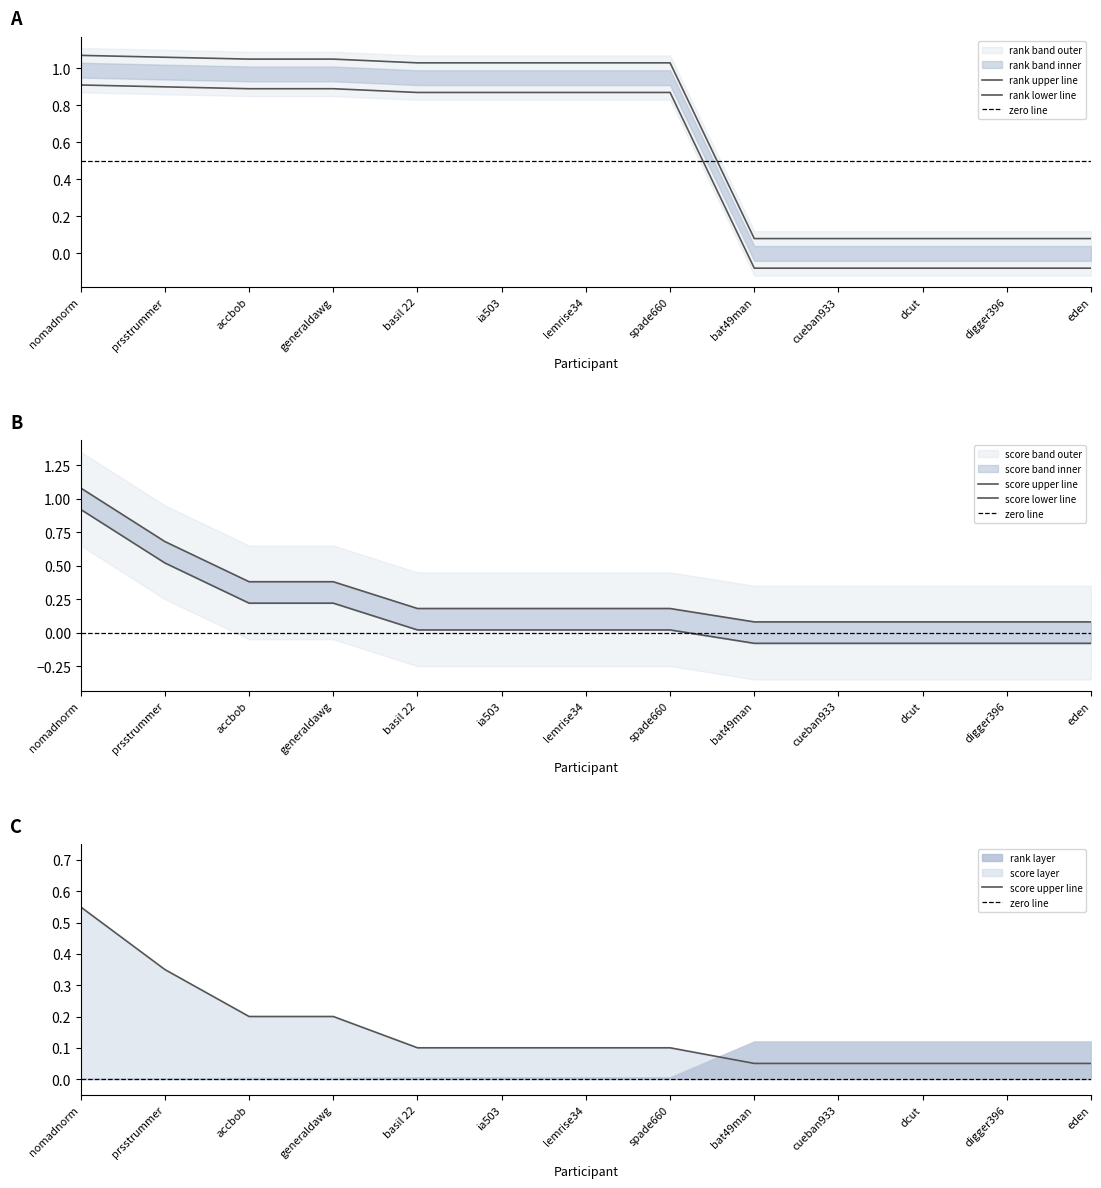

Reading left to right, extract all data points from this chart.

rank: nomadnorm=1.1	prsstrummer=1.1	accbob=1.0	generaldawg=1.0	basil 22=1.0	ia503=1.0	lemrise34=1.0	spade660=1.0	bat49man=0.1	cueban933=0.1	dcut=0.1	digger396=0.1	eden=0.1
score: nomadnorm=1.1	prsstrummer=0.7	accbob=0.4	generaldawg=0.4	basil 22=0.2	ia503=0.2	lemrise34=0.2	spade660=0.2	bat49man=0.1	cueban933=0.1	dcut=0.1	digger396=0.1	eden=0.1